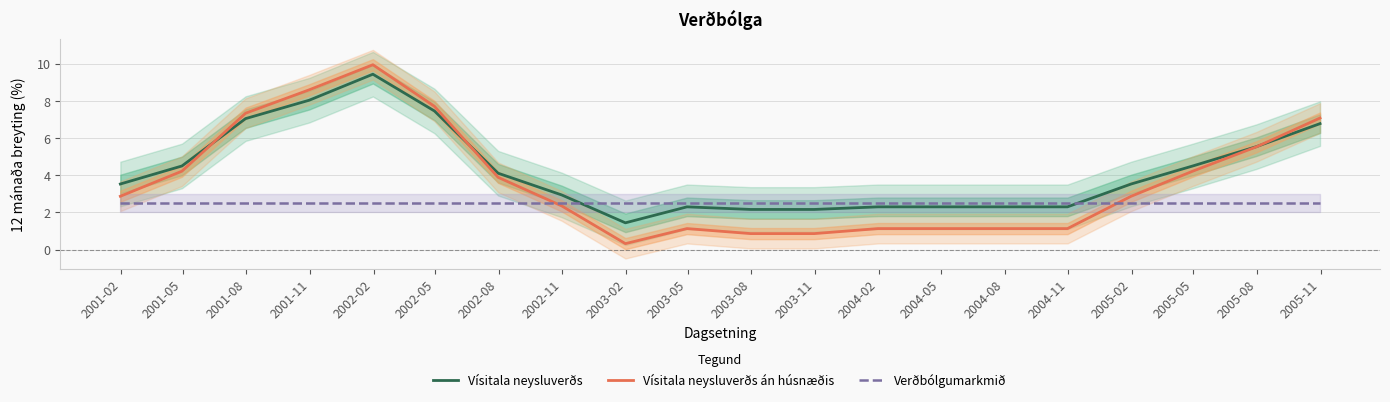

What is the lowest value of the Vísitala neysluverðs series?

1.4